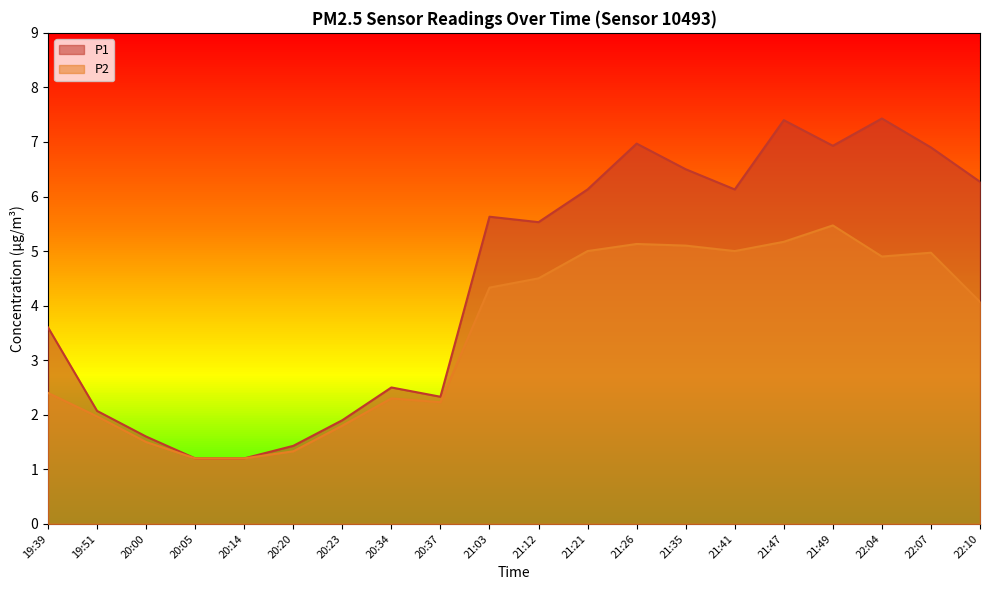

What is the difference between the P1 values at 21:47 and 20:14?

6.2